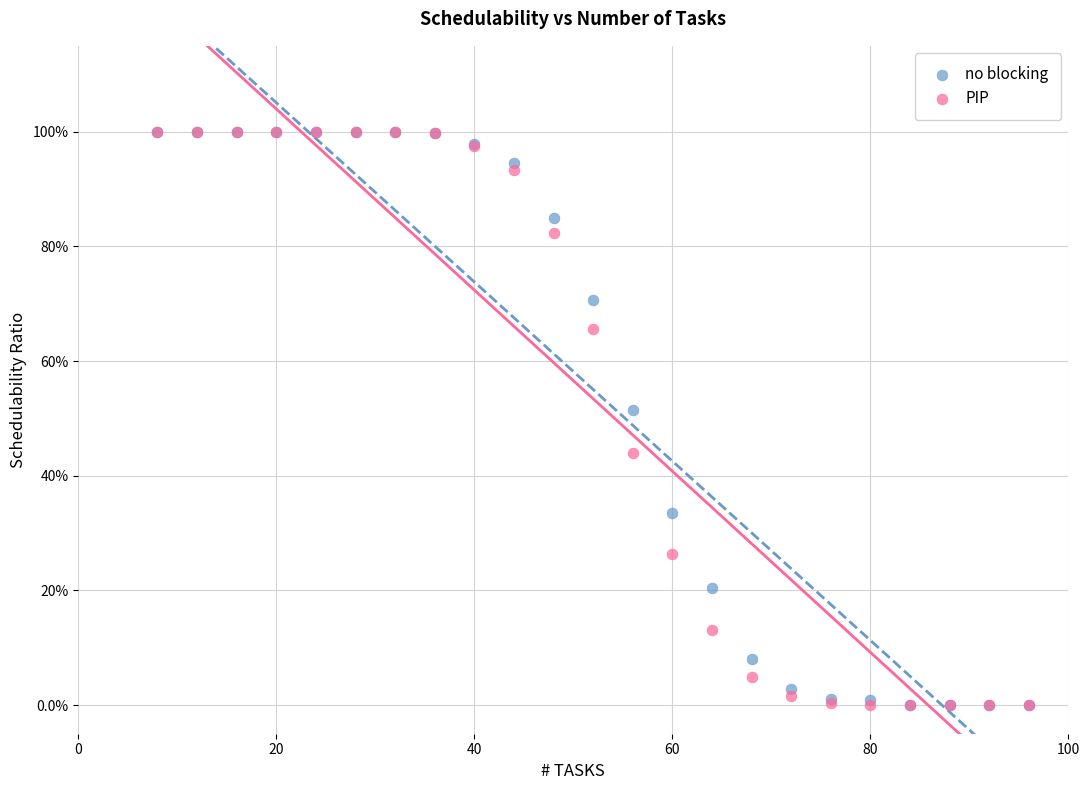

What are all the series names shown in the legend?

no blocking, PIP